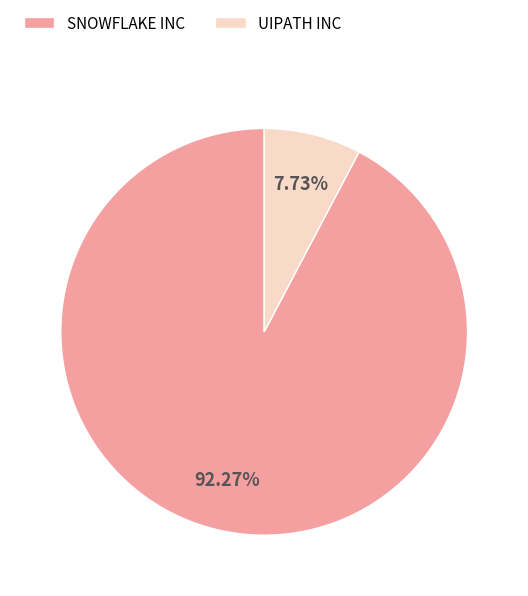

Approximately how many times larger is the value at UIPATH INC compared to SNOWFLAKE INC?

0.1